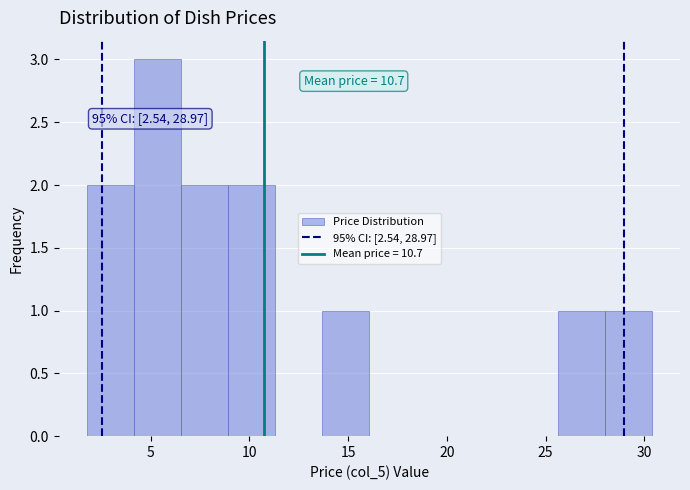

Which range on the x-axis has the tallest bar?

4.0 to 6.5